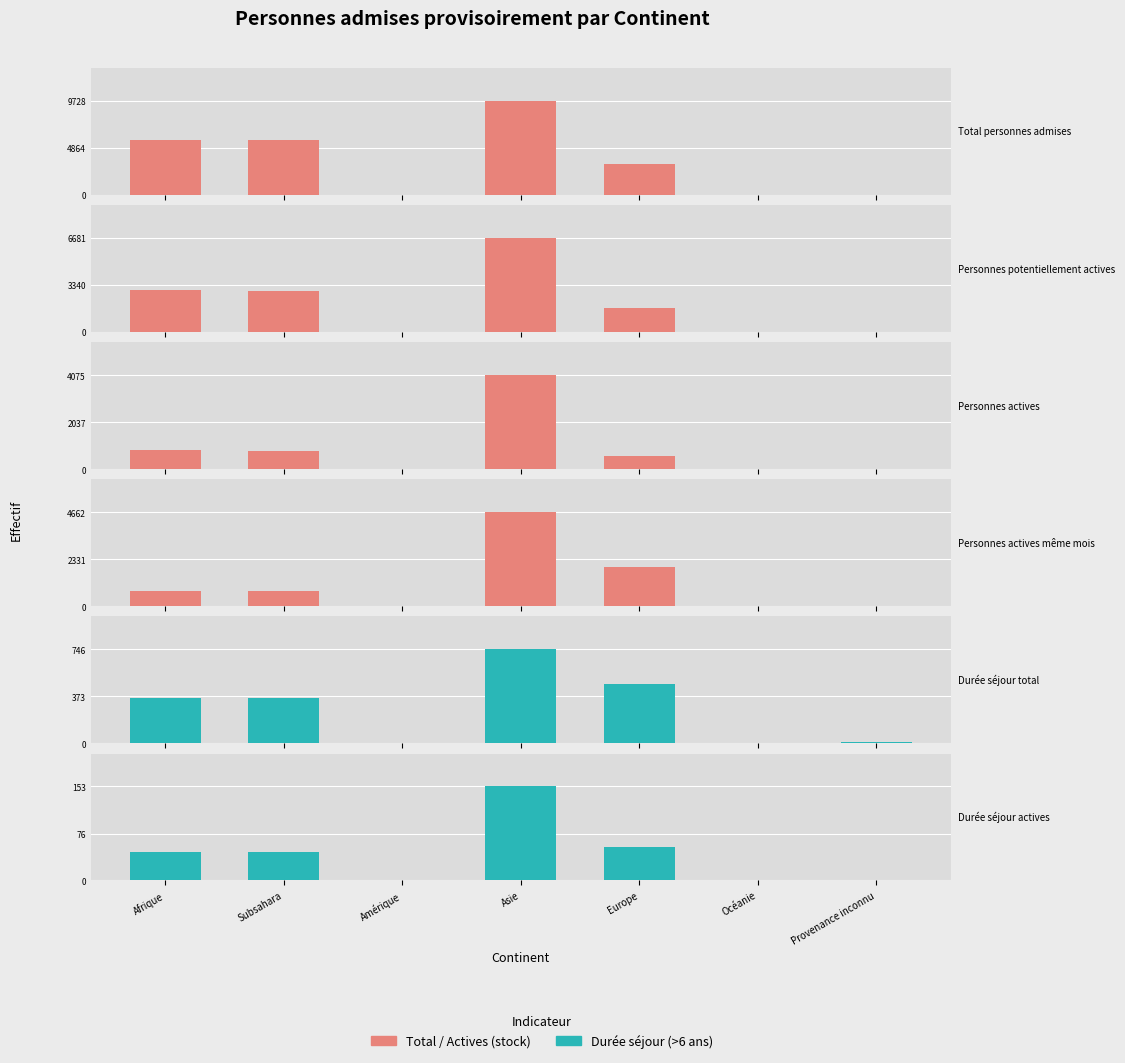

What is the approximate value of Personnes actives at Subsahara?

804